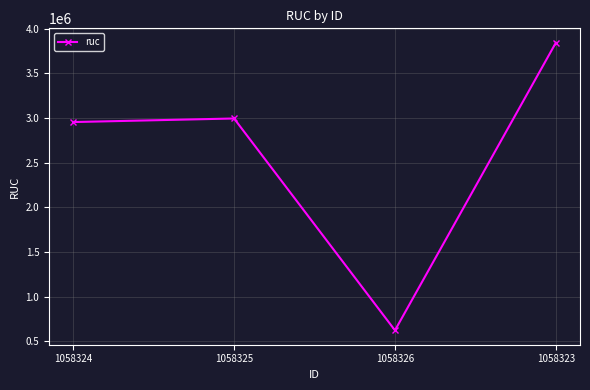

Which category has the lowest value across all series?

1058326